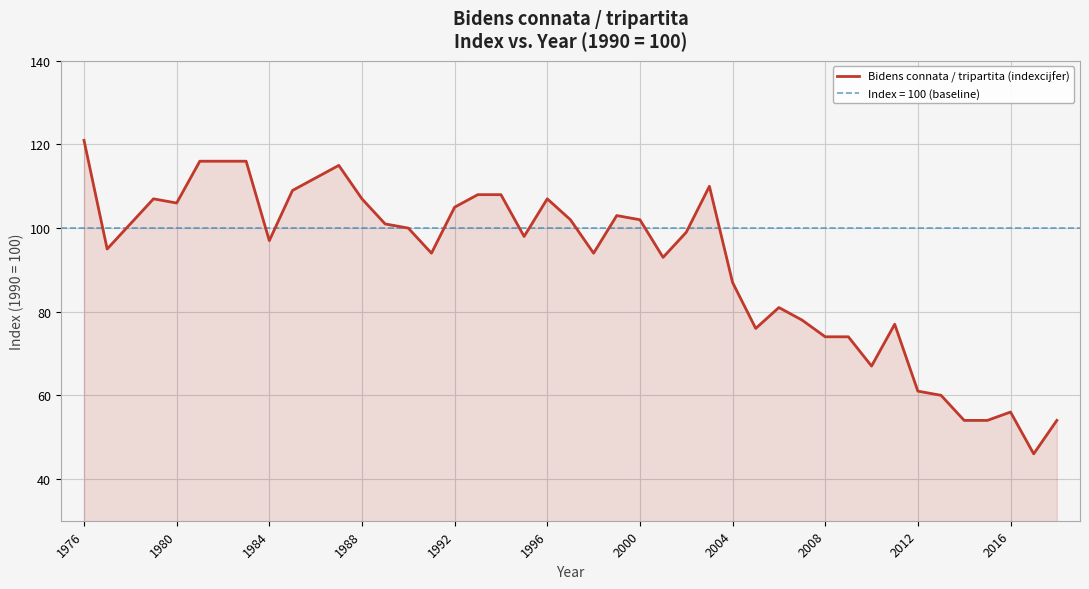

How many interior local valleys (lower than both neighbors) does the data have?

10